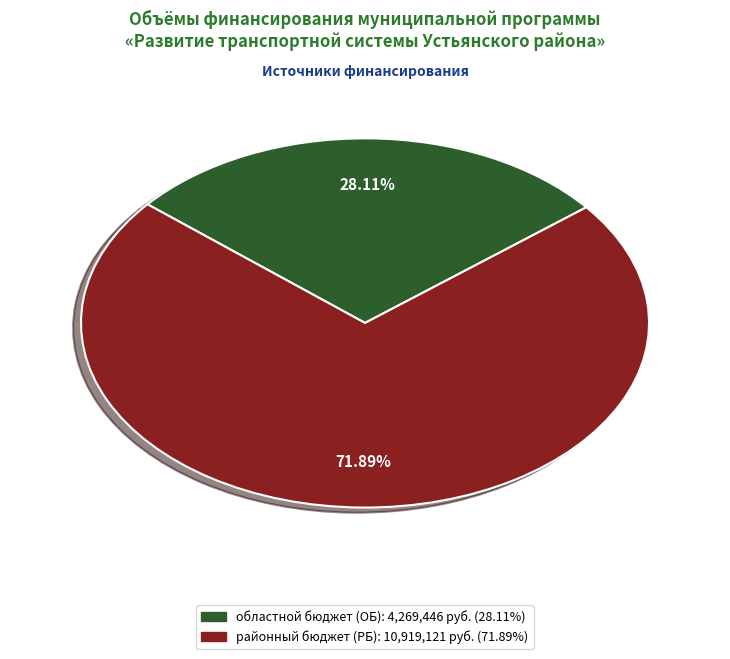

Count the number of slices in the pie.

2